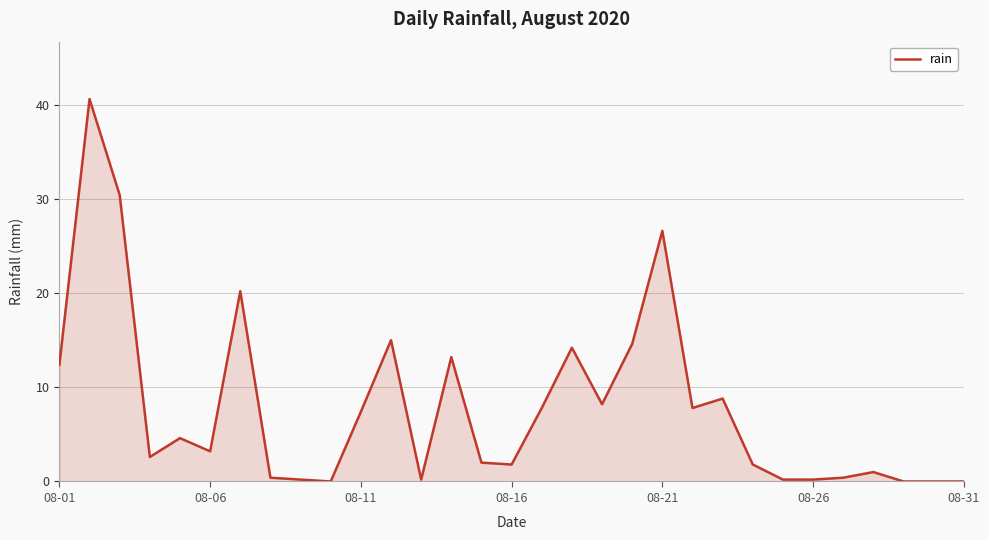

What is the maximum value shown in the chart?

40.6